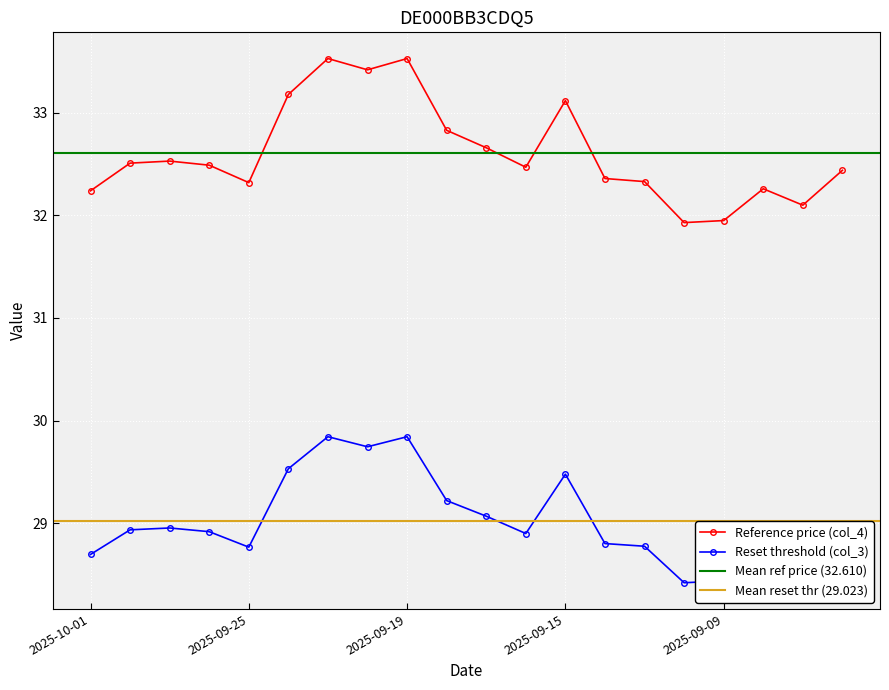

What is the difference between the maximum and minimum values in the col_4 (Reference price) series?

1.6